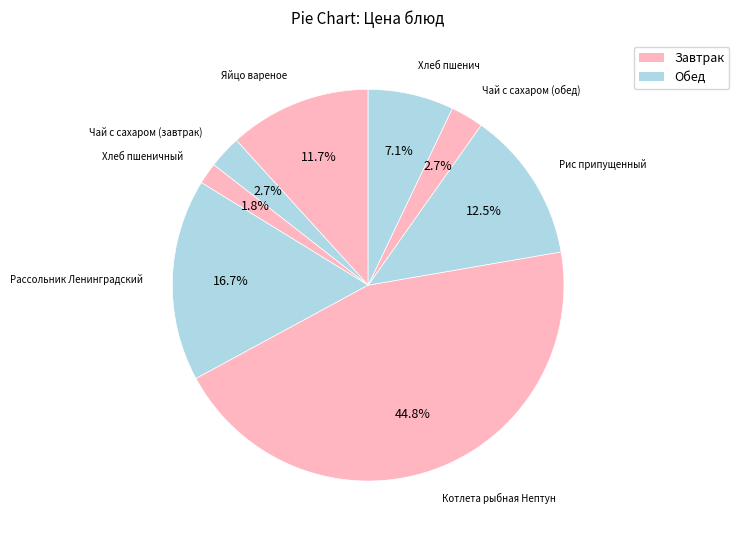

How many segments does this pie chart have?

8